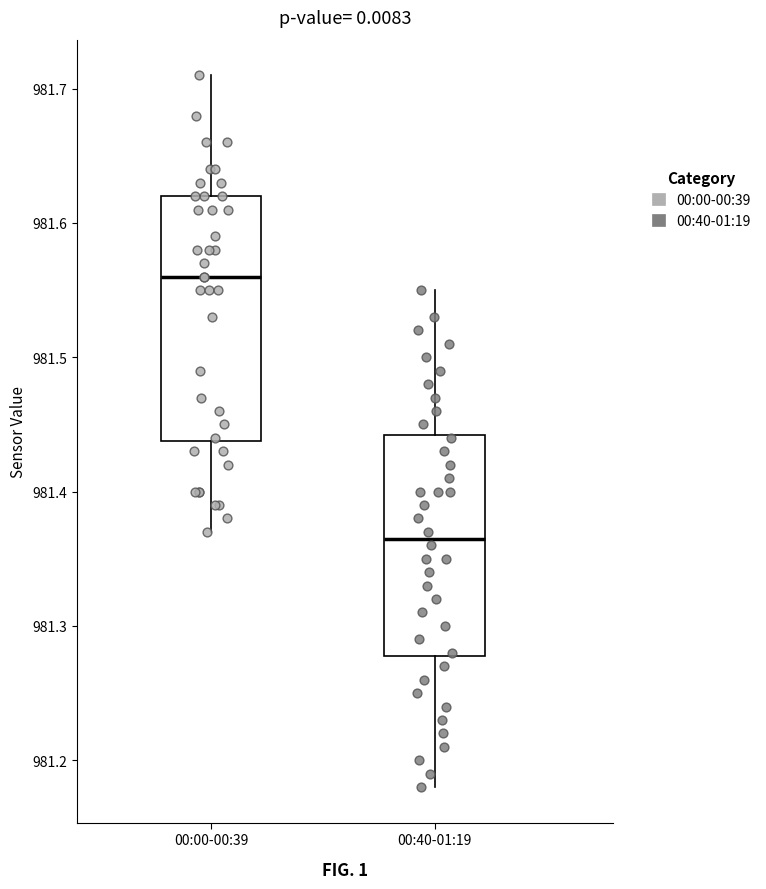

Reading left to right, transcribe this box plot: for each box, give where its median line is, the range the box spans, and where its two whiskers end, as read against the y-axis. The values are not printed on the chart, so give them approximately, as read against the axis.

00:00-00:39: median 981.56, box 981.44 to 981.62, whiskers 981.37 to 981.71
00:40-01:19: median 981.37, box 981.28 to 981.44, whiskers 981.18 to 981.55